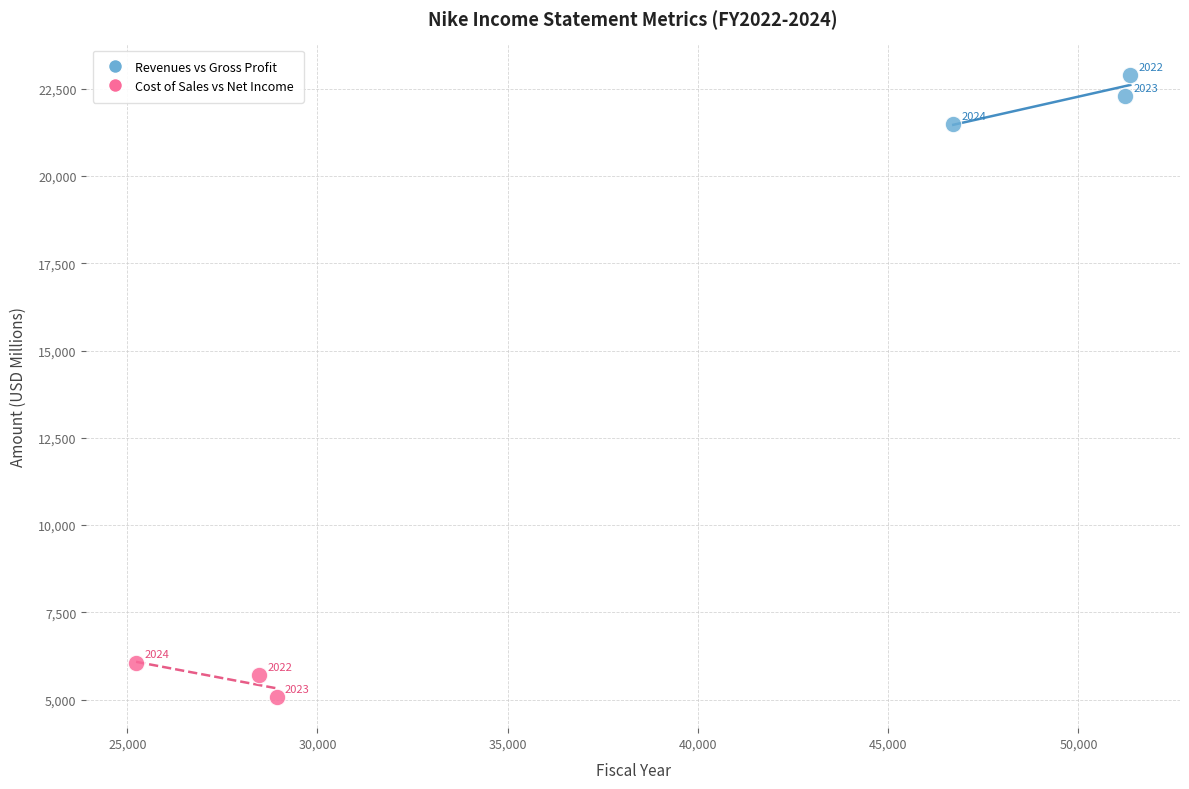

What are all the series names shown in the legend?

Revenues vs Gross Profit, Cost of Sales vs Net Income